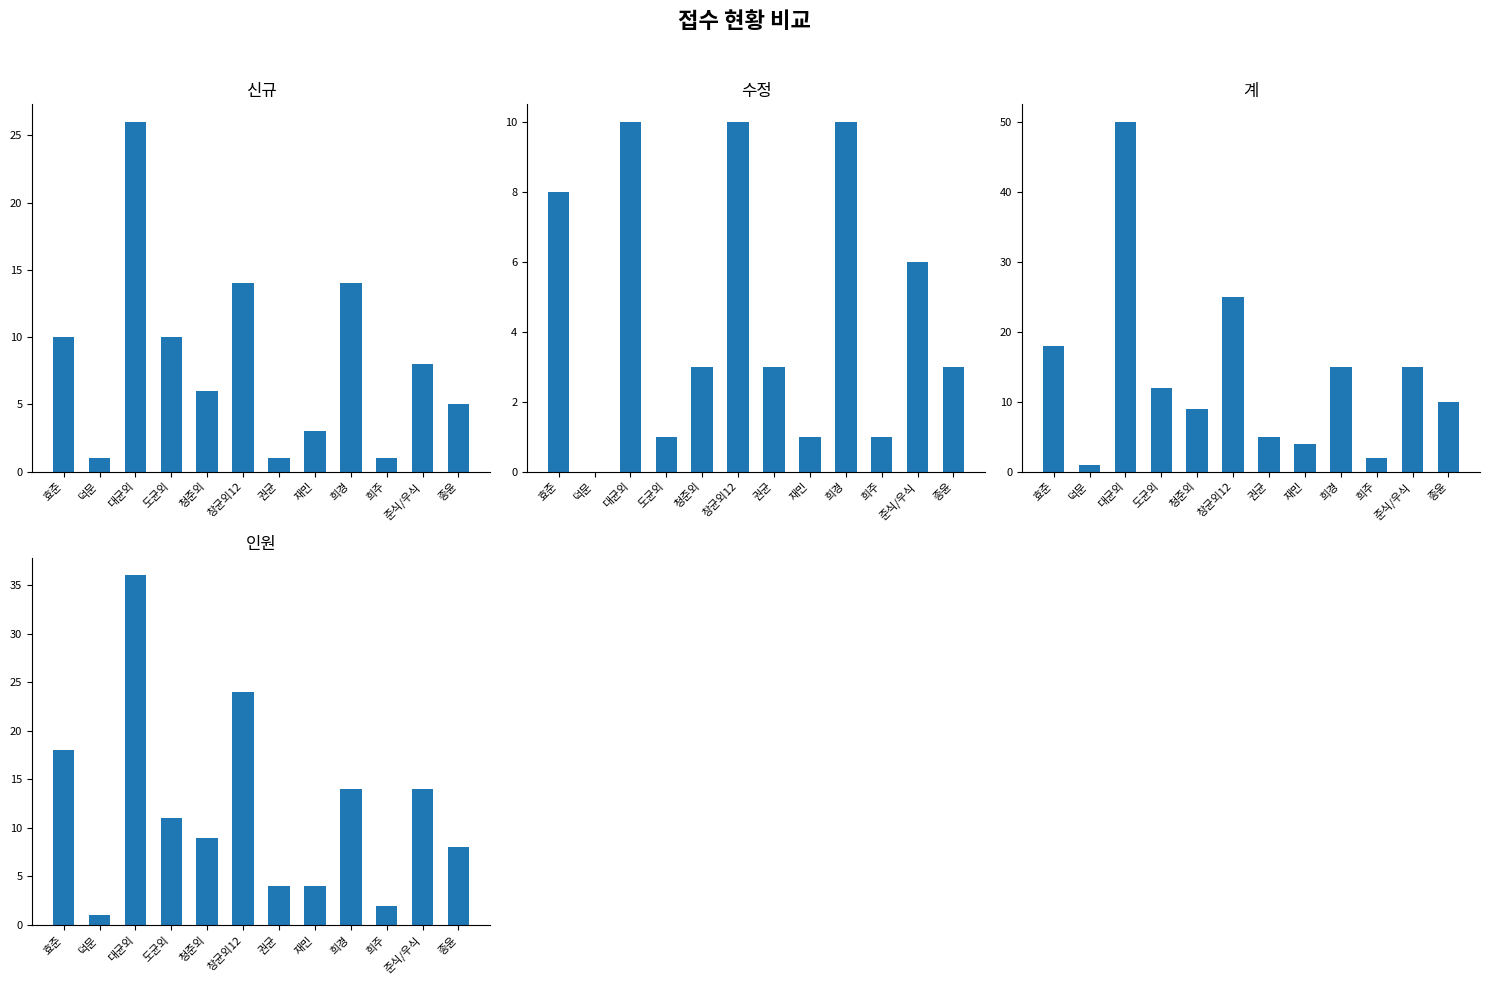

The 수정 series shows 1 at 도균외. True or false?

False